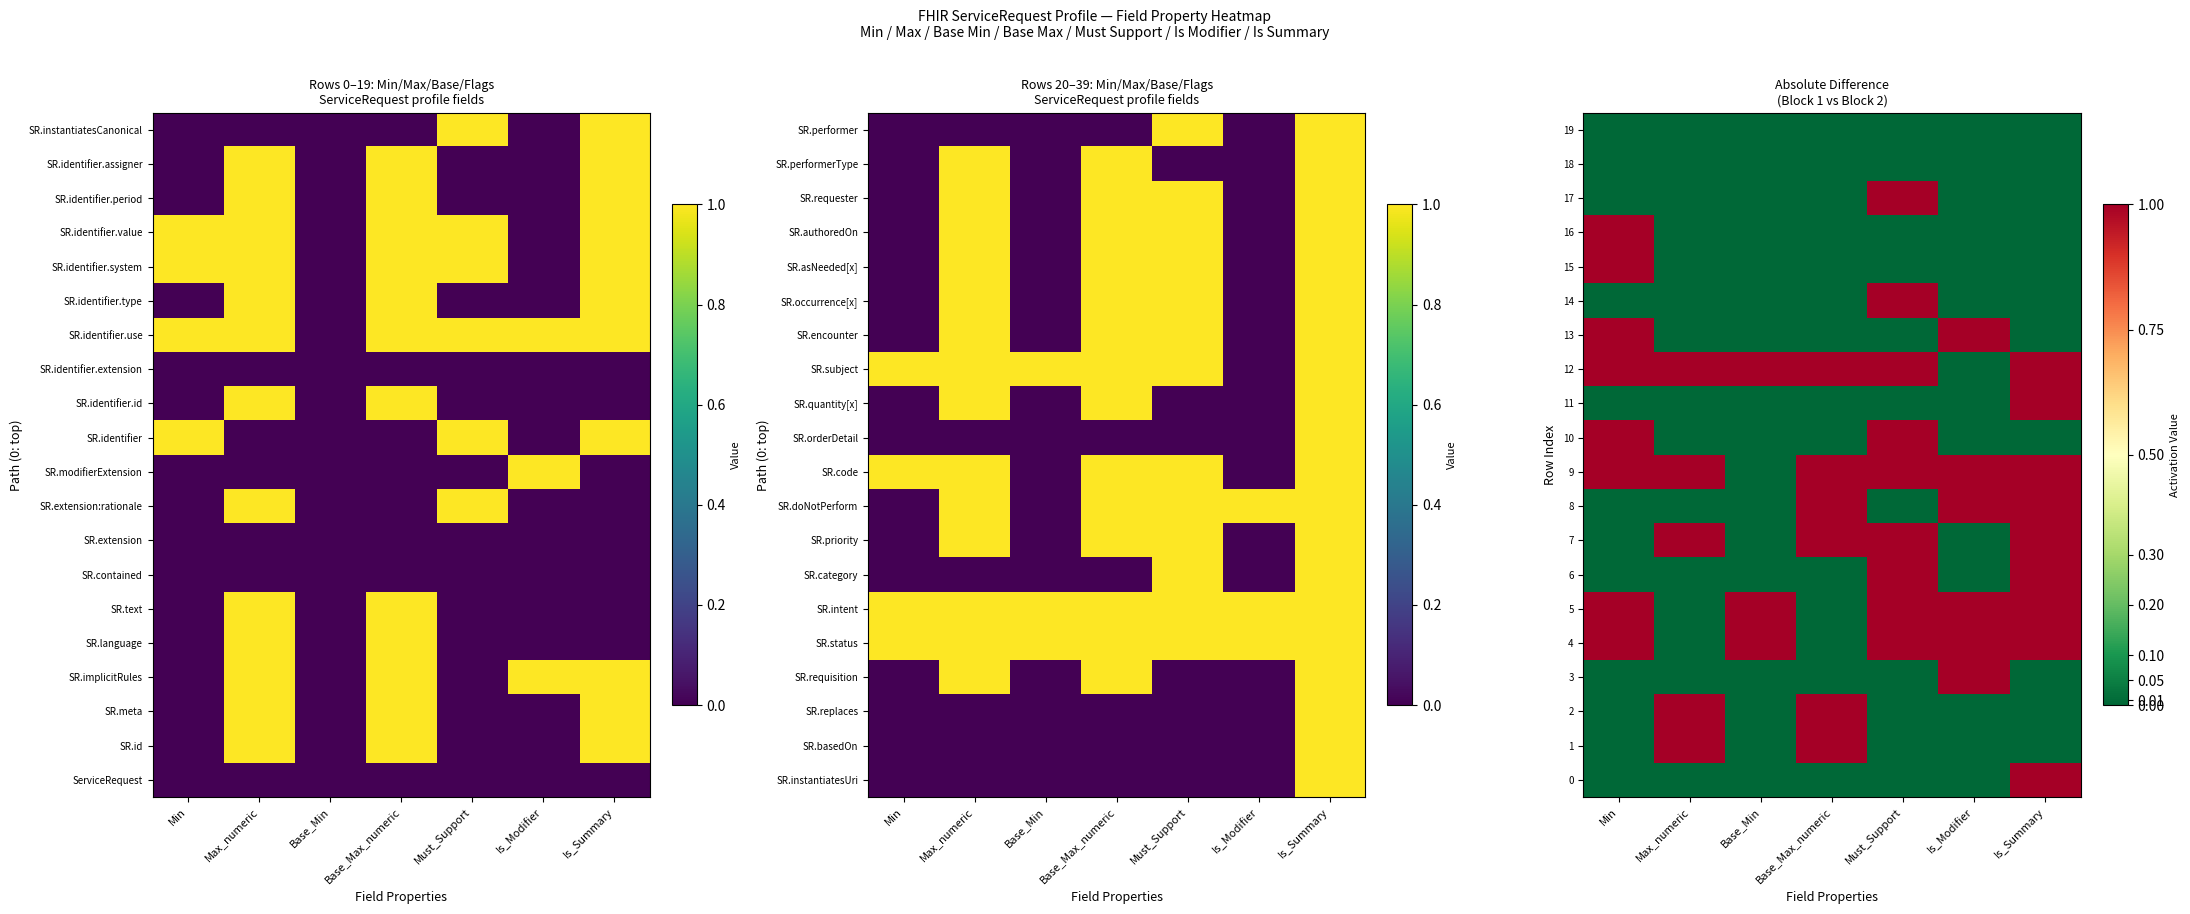

True or false: 1 has a value of 0 at Is_Summary.

False